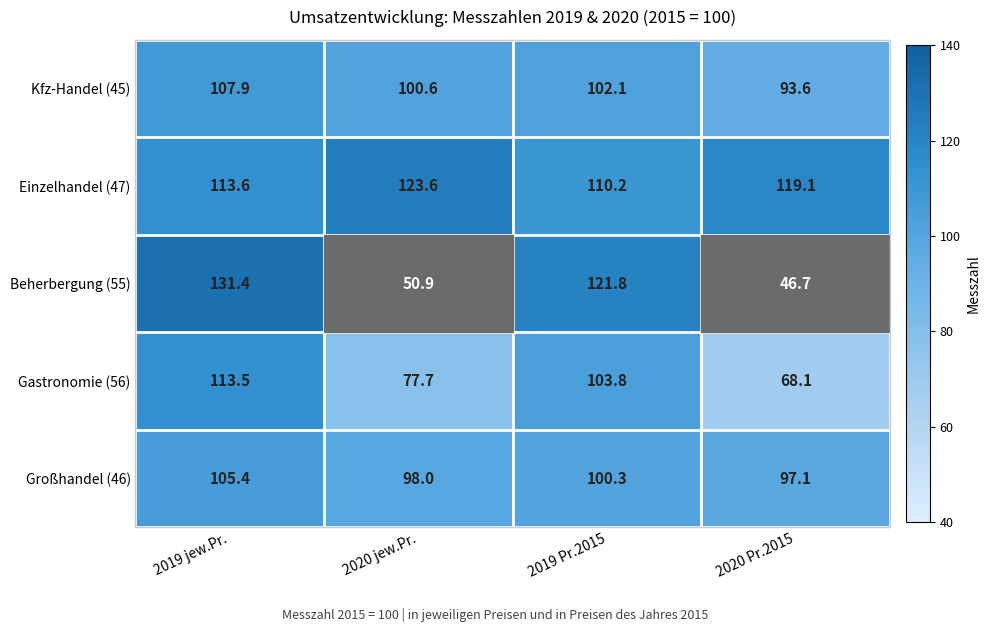

Which series has the largest total across all categories?

Einzelhandel (47)